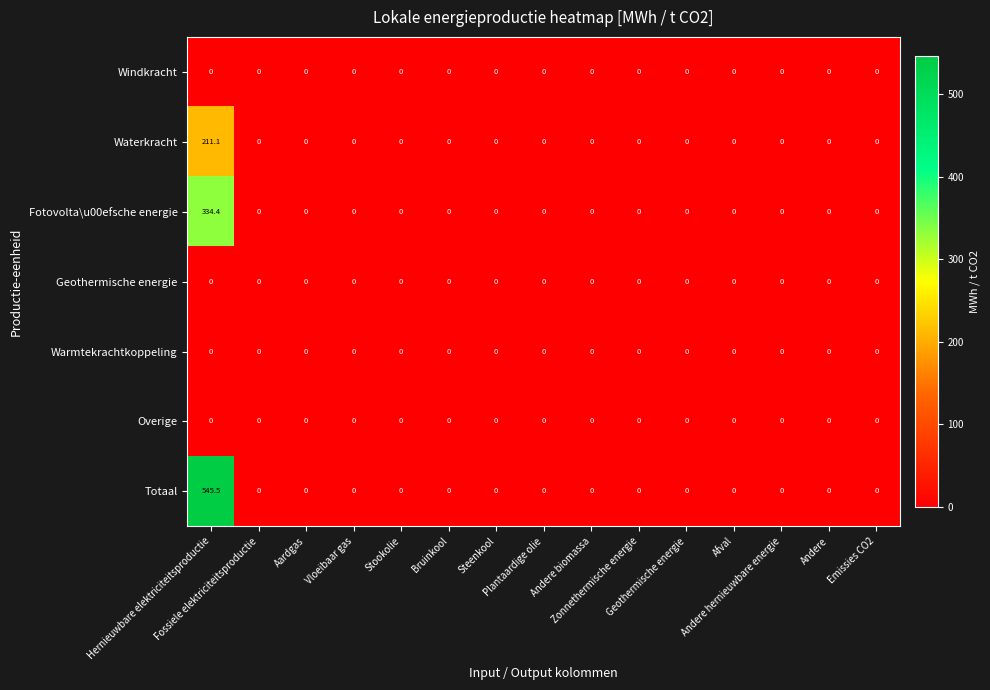

Which series has the largest range (max minus min)?

Totaal